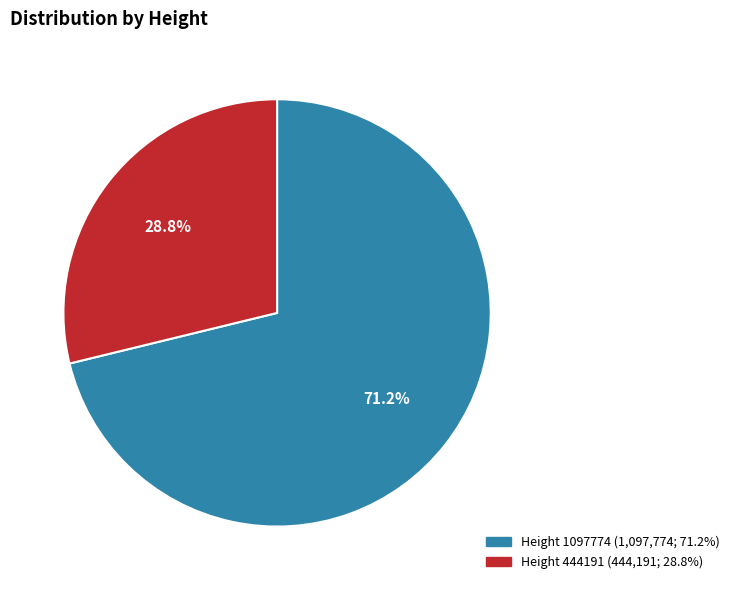

Does Height 1097774 represent more than half of the total?

Yes